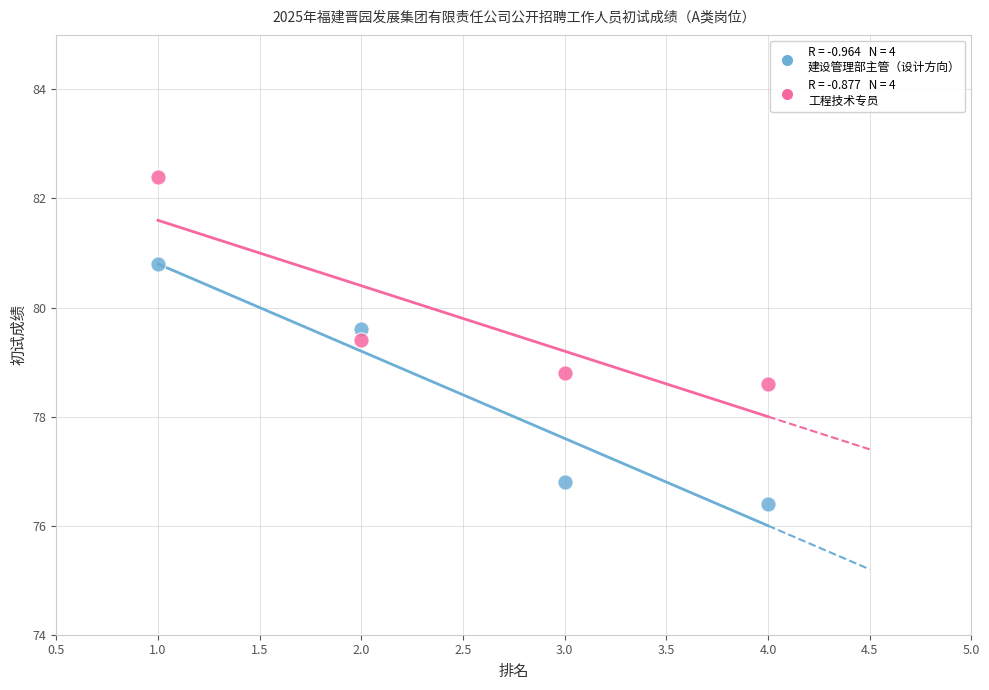

Across all data points, what is the range of X values (max minus min)?

3.0